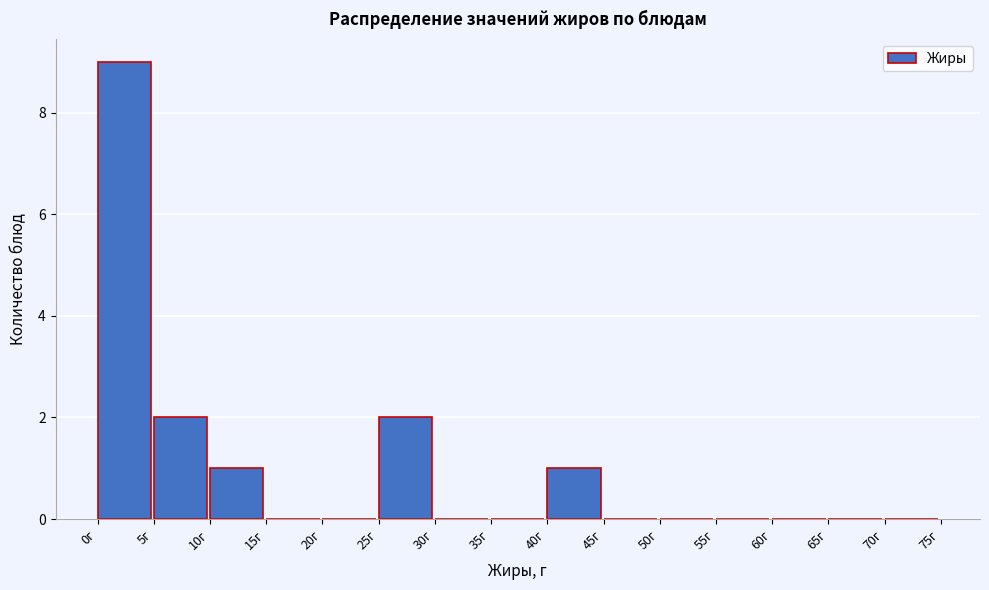

Reading left to right, transcribe this chart: for each bar, give the range it covers on the x-axis and its height. The values are not printed on the chart, so give them approximately, as read against the axis.

0 to 5: 9
5 to 10: 2
10 to 15: 1
15 to 20: 0
20 to 25: 0
25 to 30: 2
30 to 35: 0
35 to 40: 0
40 to 45: 1
45 to 50: 0
50 to 55: 0
55 to 60: 0
60 to 65: 0
65 to 70: 0
70 to 75: 0